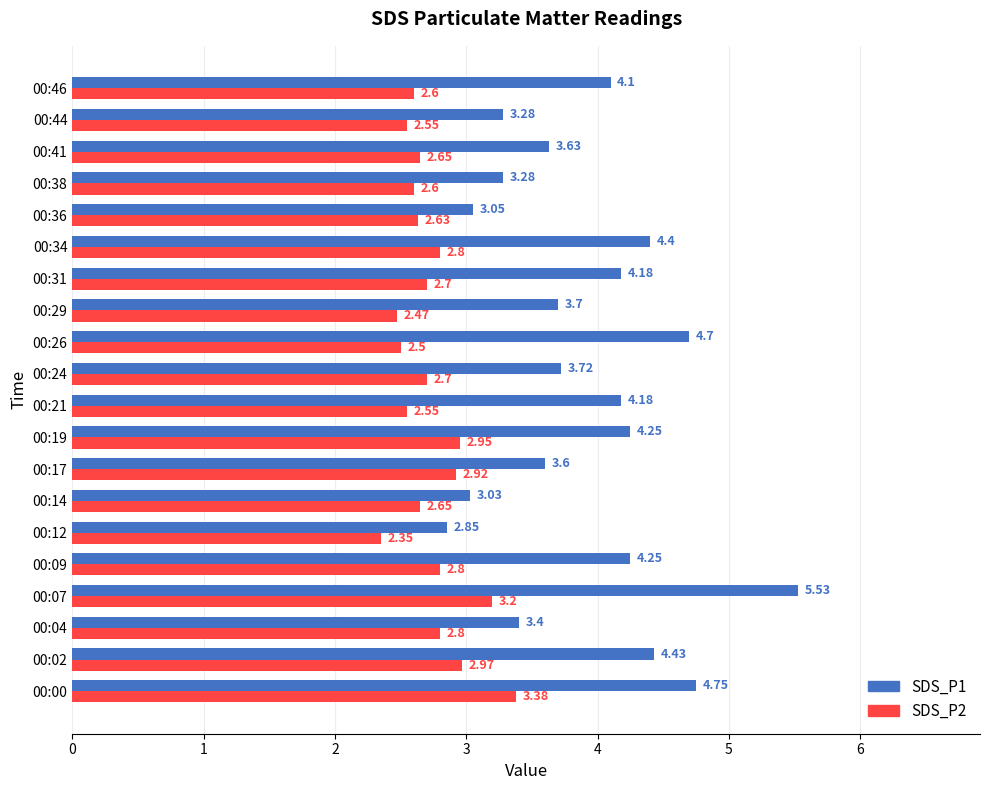

What are all the series names shown in the legend?

SDS_P1, SDS_P2